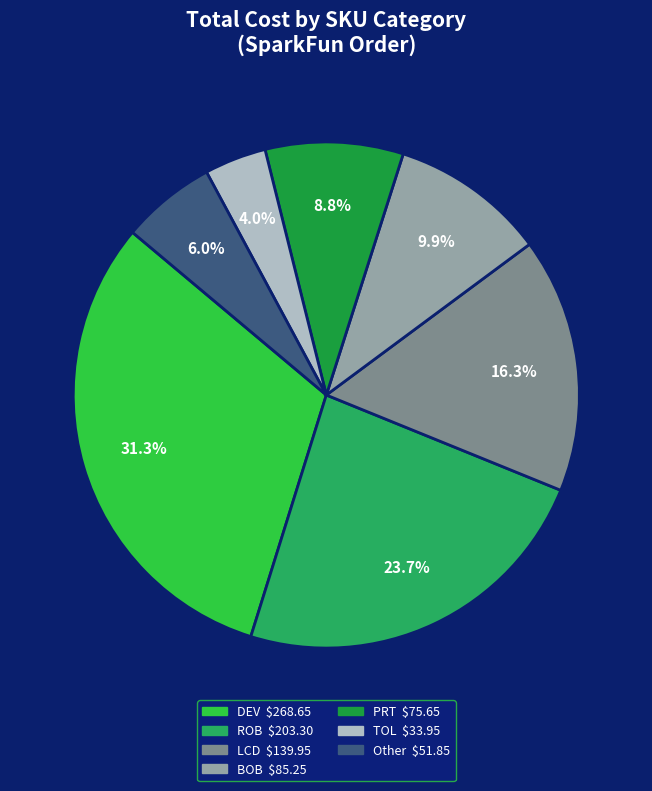

How many slices are in this pie chart?

7